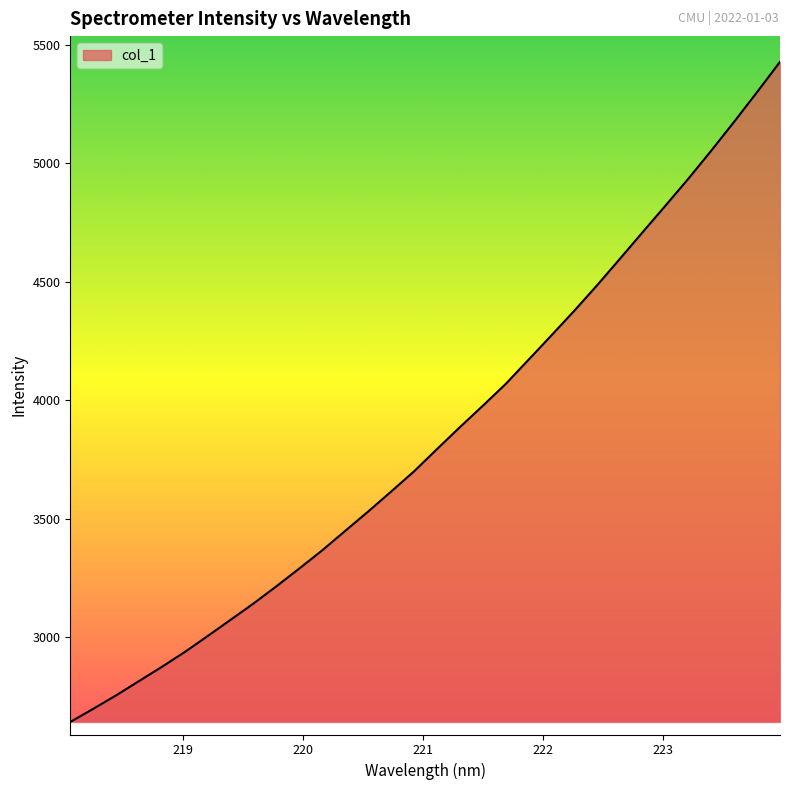

True or false: there are more than 0 points higher than both neighbors.

False